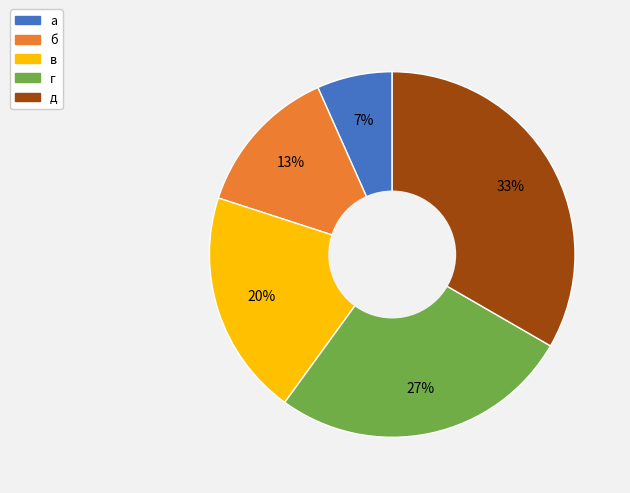

Do б and а together represent more than half of the pie?

No